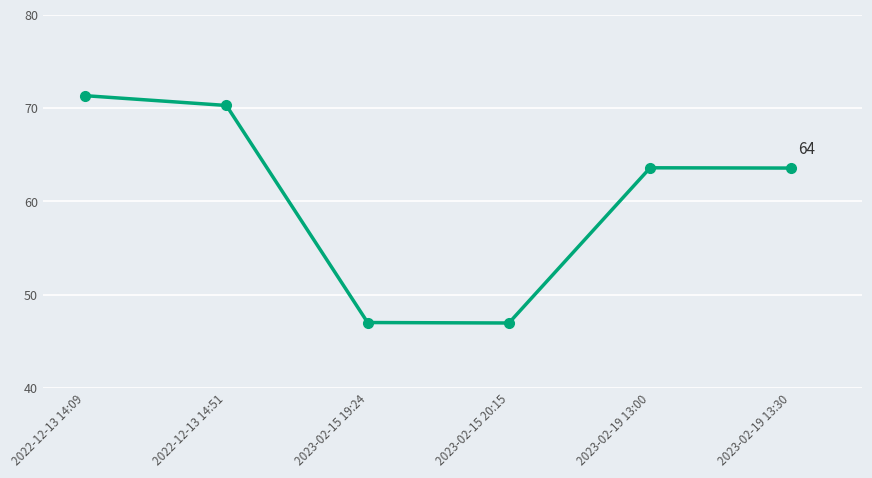

Count the number of data series in this chart.

1